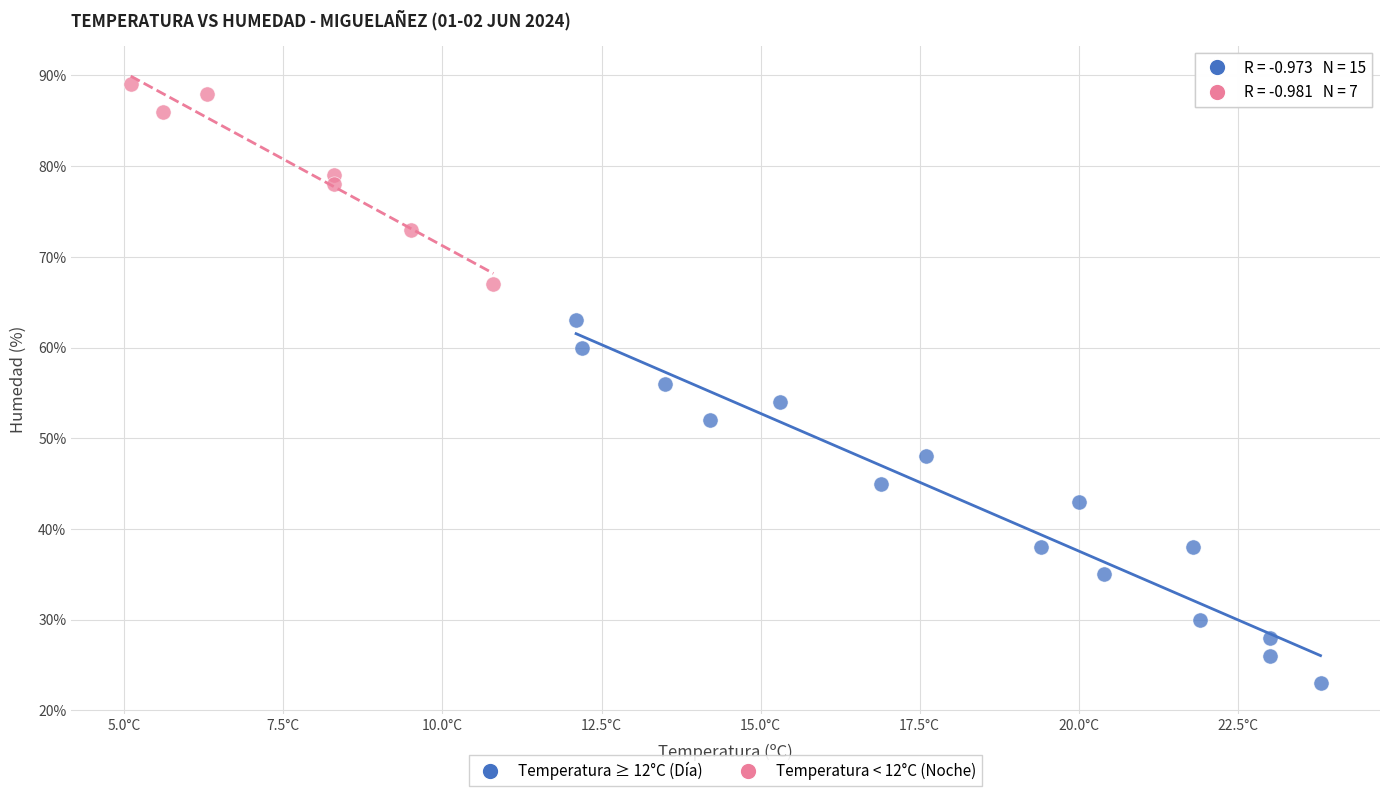

Which series has the widest spread of Y values?

Temperatura ≥ 12°C (Día)